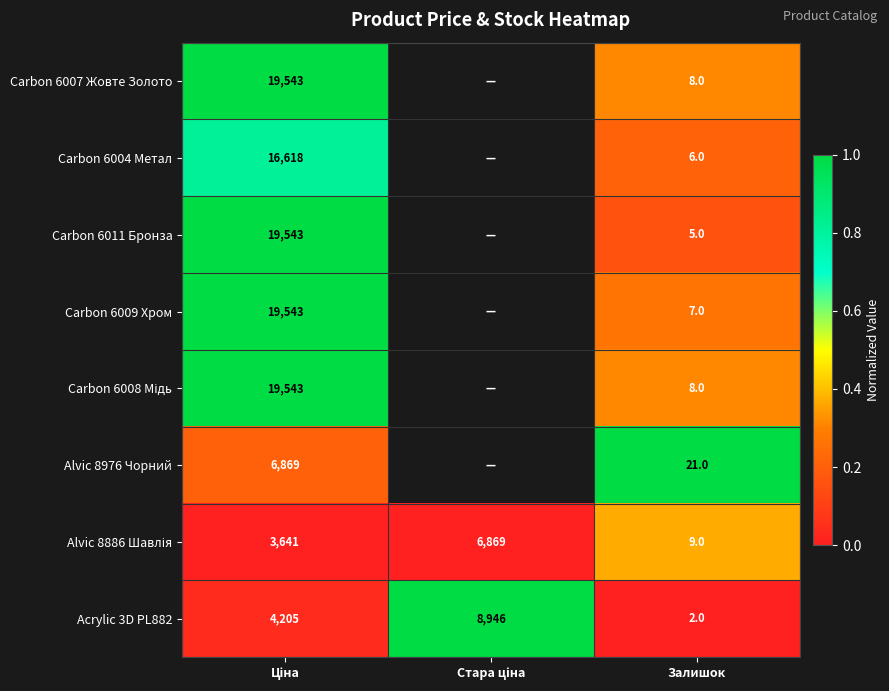

At how many categories does at least one series exceed 0?

3